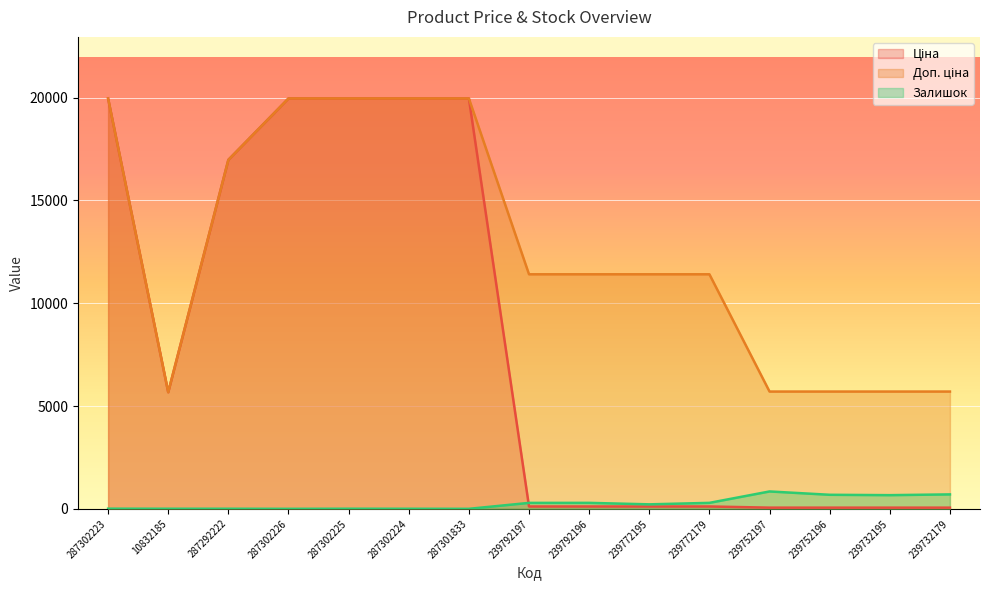

At which category does Доп. ціна reach its first local valley?

10832185